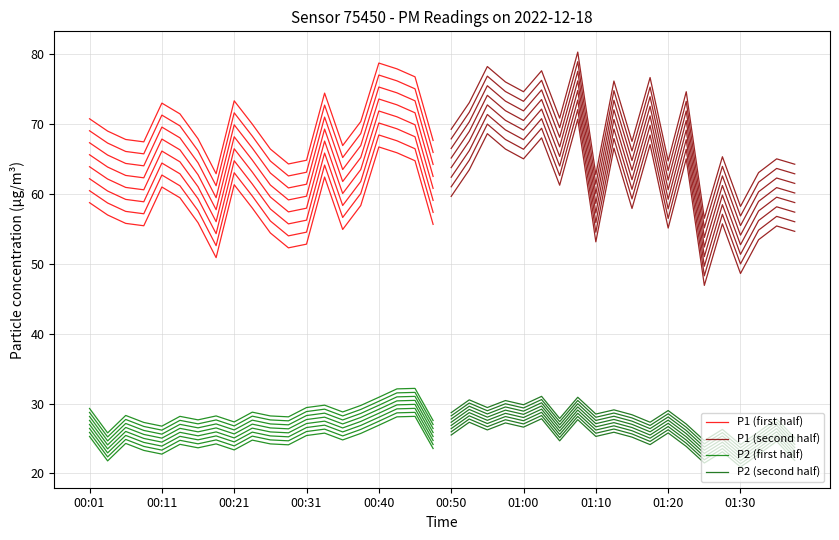

True or false: P1 (second half) and P2 (second half) intersect in this chart.

False